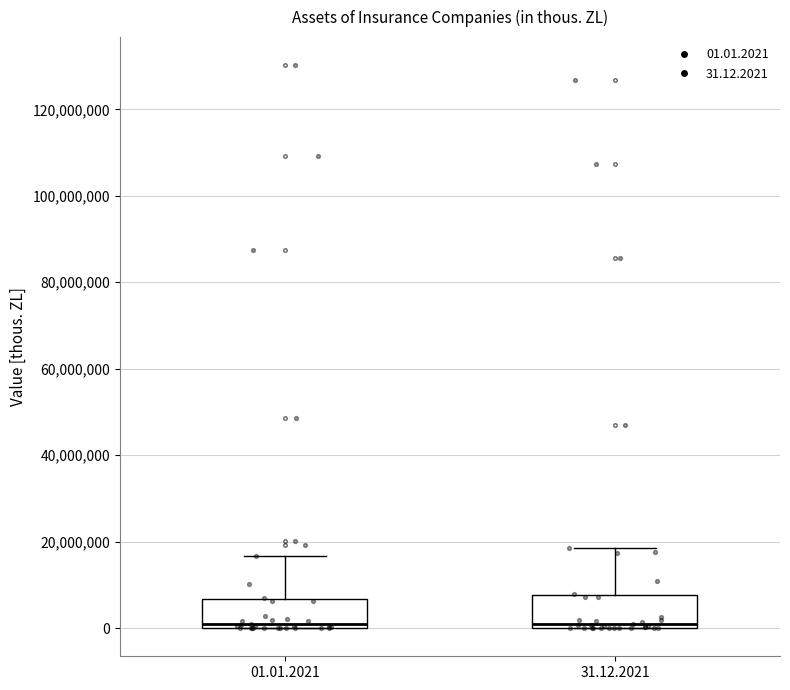

Reading left to right, read every box against the y-axis: the position of its median line, the range the box covers, and the ends of its whiskers. The values are not printed on the chart, so give them approximately, as read against the axis.

01.01.2021: median 0 (just above the box's lower edge), box 0 to 6000000, whiskers 0 to 16000000
31.12.2021: median 0 (just above the box's lower edge), box 0 to 8000000, whiskers 0 to 18000000